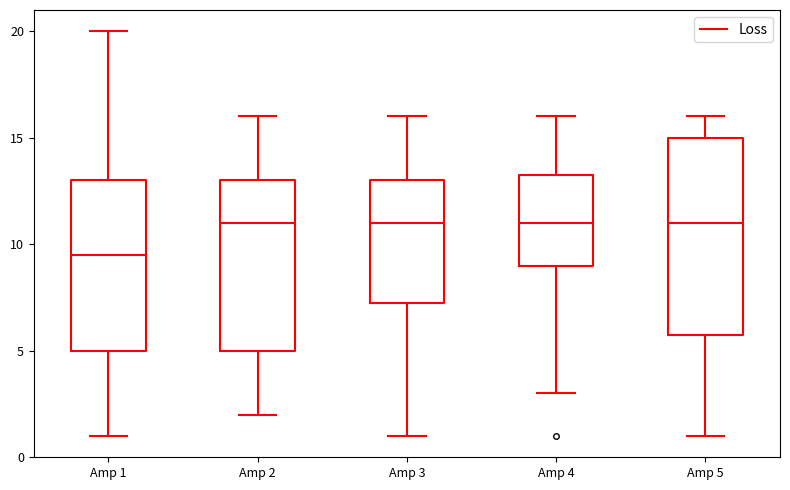

Reading left to right, transcribe this box plot: for each box, give where its median line is, the range the box spans, and where its two whiskers end, as read against the y-axis. The values are not printed on the chart, so give them approximately, as read against the axis.

Amp 1: median 9.5, box 5.0 to 13.0, whiskers 1.0 to 20.0
Amp 2: median 11.0, box 5.0 to 13.0, whiskers 2.0 to 16.0
Amp 3: median 11.0, box 7.5 to 13.0, whiskers 1.0 to 16.0
Amp 4: median 11.0, box 9.0 to 13.5, whiskers 3.0 to 16.0
Amp 5: median 11.0, box 6.0 to 15.0, whiskers 1.0 to 16.0